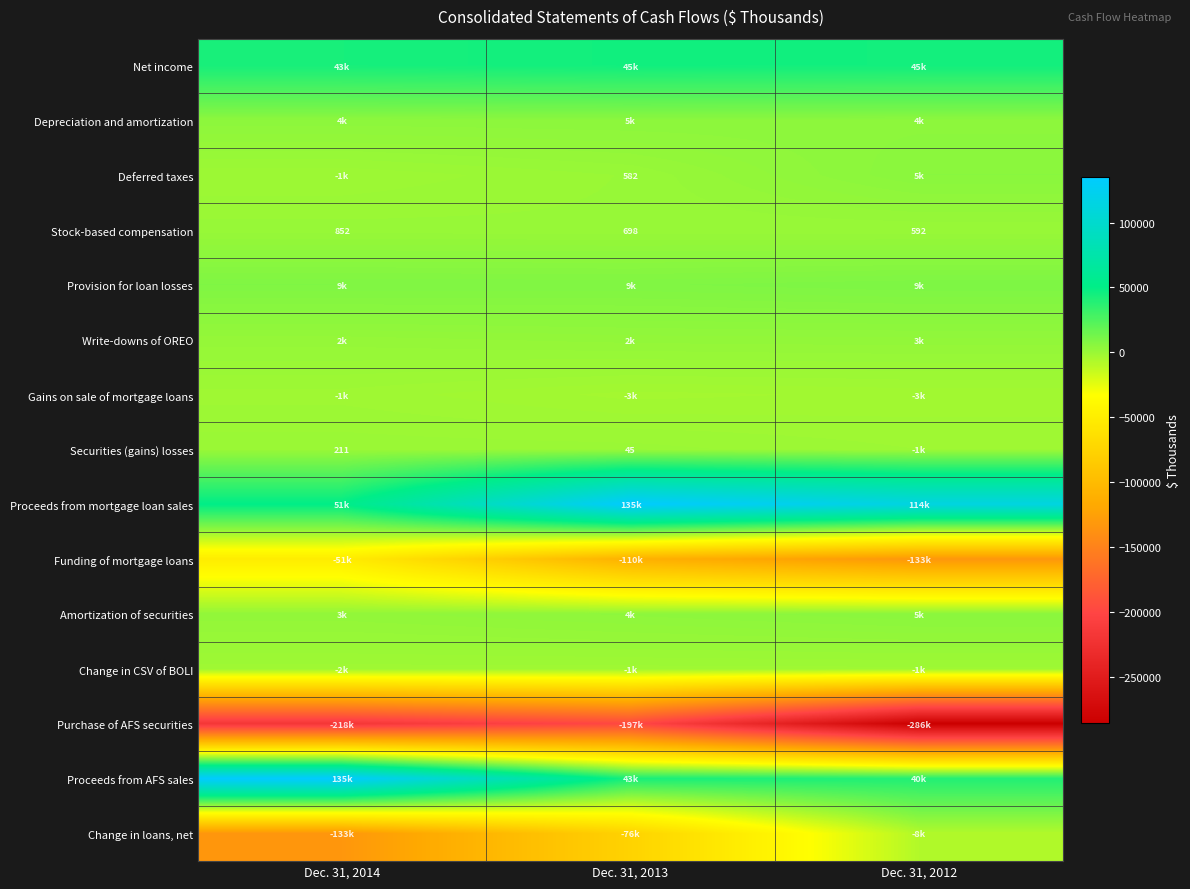

True or false: Securities (gains) losses has a value of 211 at Dec. 31, 2014.

True